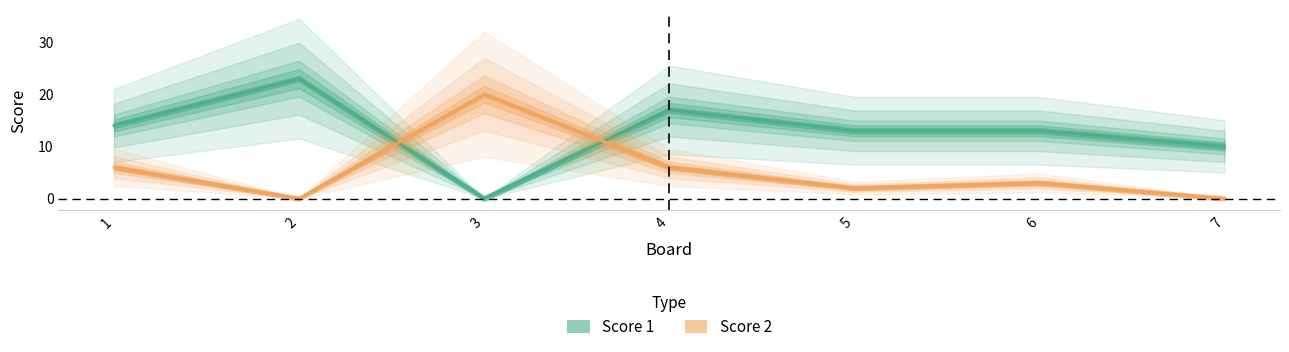

List the series in order of their overall mean, highest first.

Score 1, Score 2